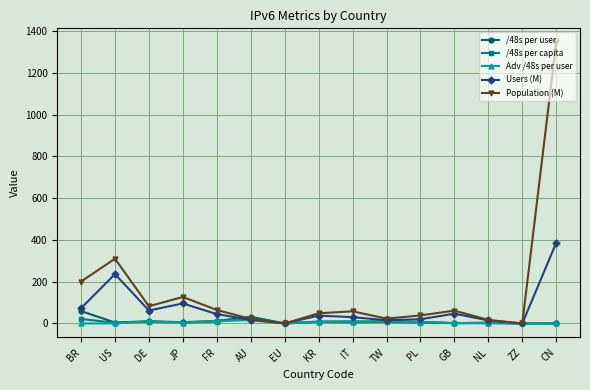

What are all the series names shown in the legend?

/48s per user, /48s per capita, Adv /48s per user, Users (M), Population (M)